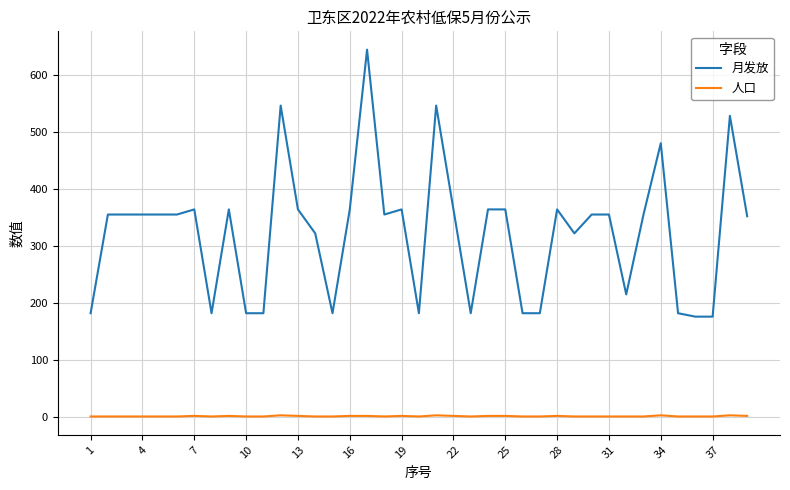

Which series has the largest total across all categories?

月发放